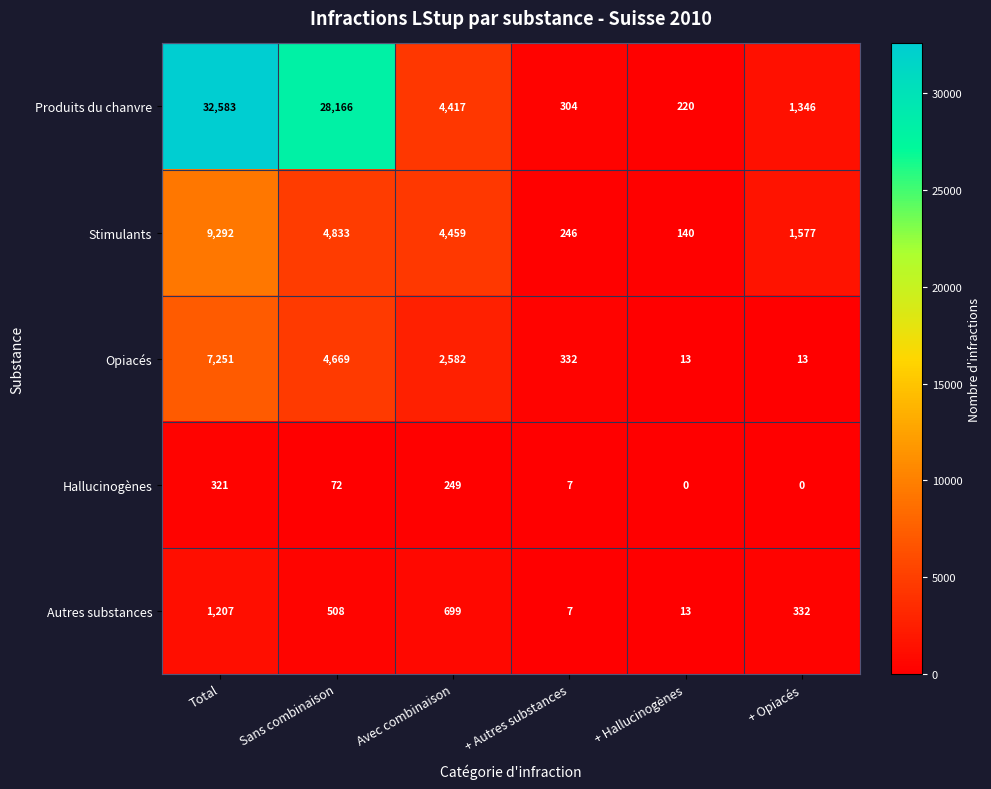

Which category has the highest value in the Produits du chanvre series?

Total